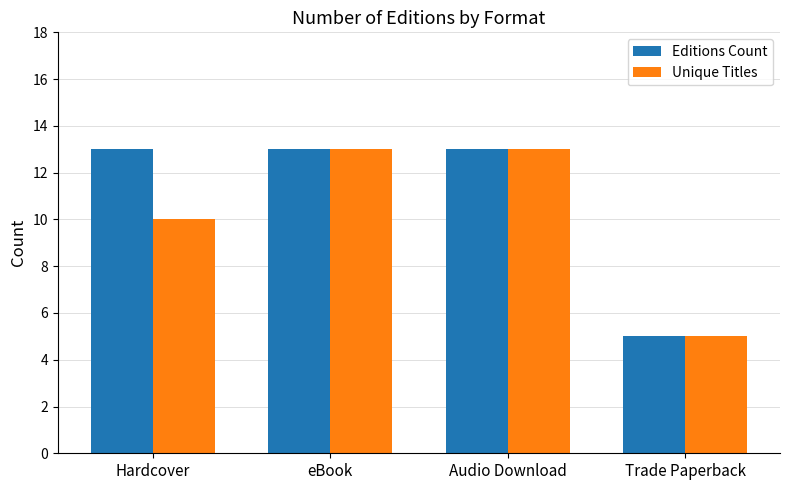

What is the value of the Editions Count bar at the 1st from the left?

13